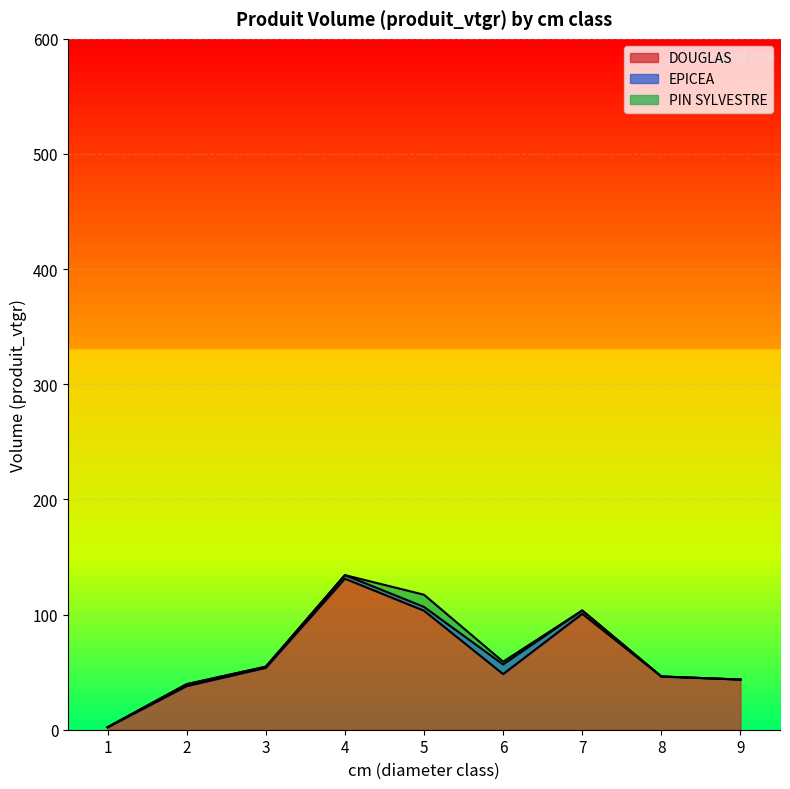

What is the average value of the EPICEA series?

2.3